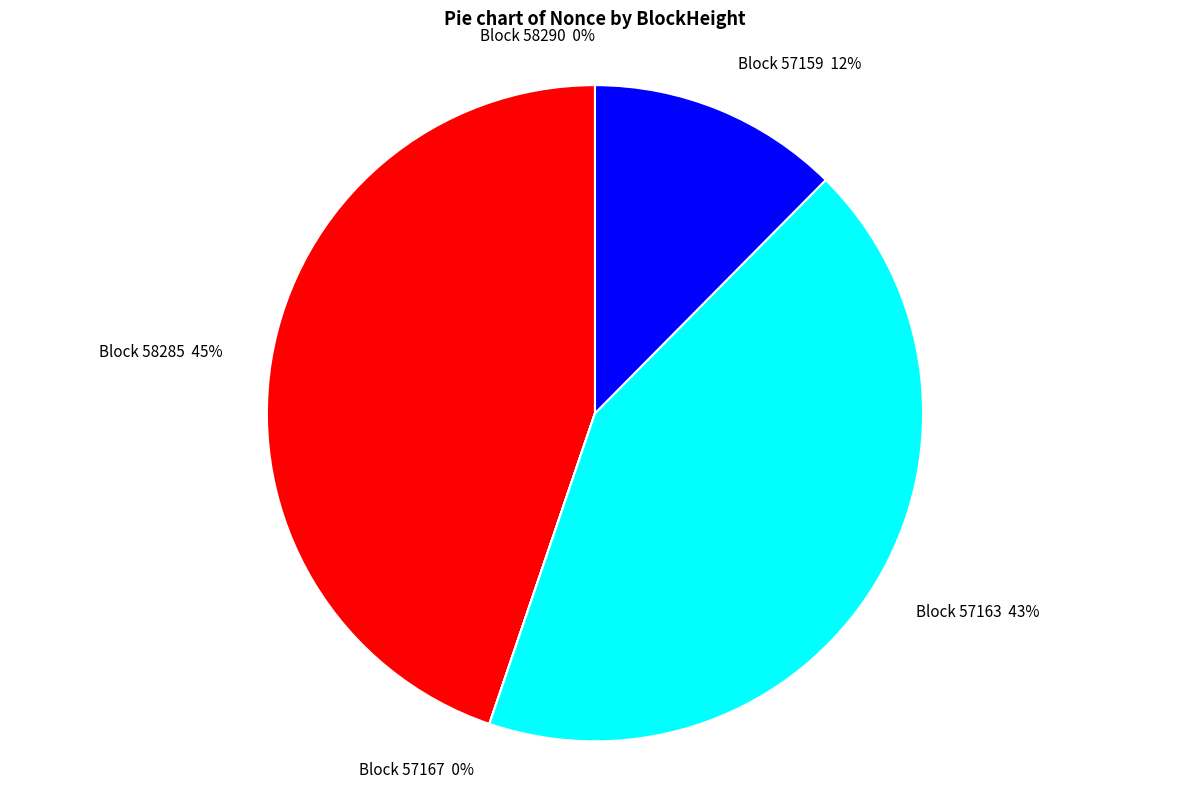

Is there a majority slice in this chart?

No